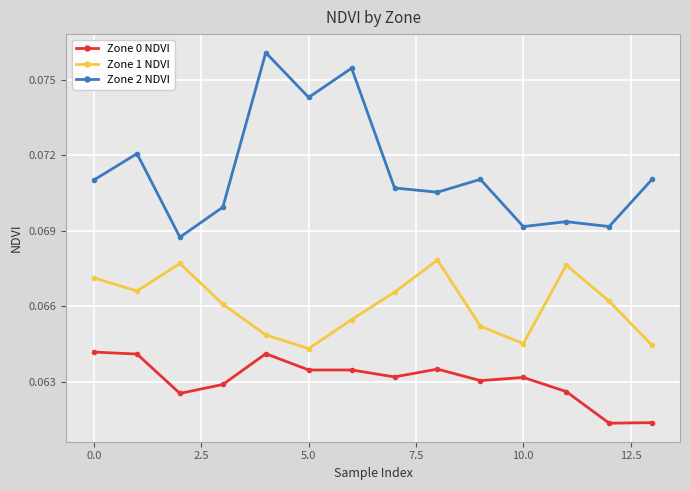

True or false: Zone 0 NDVI and Zone 1 NDVI cross at least once.

False